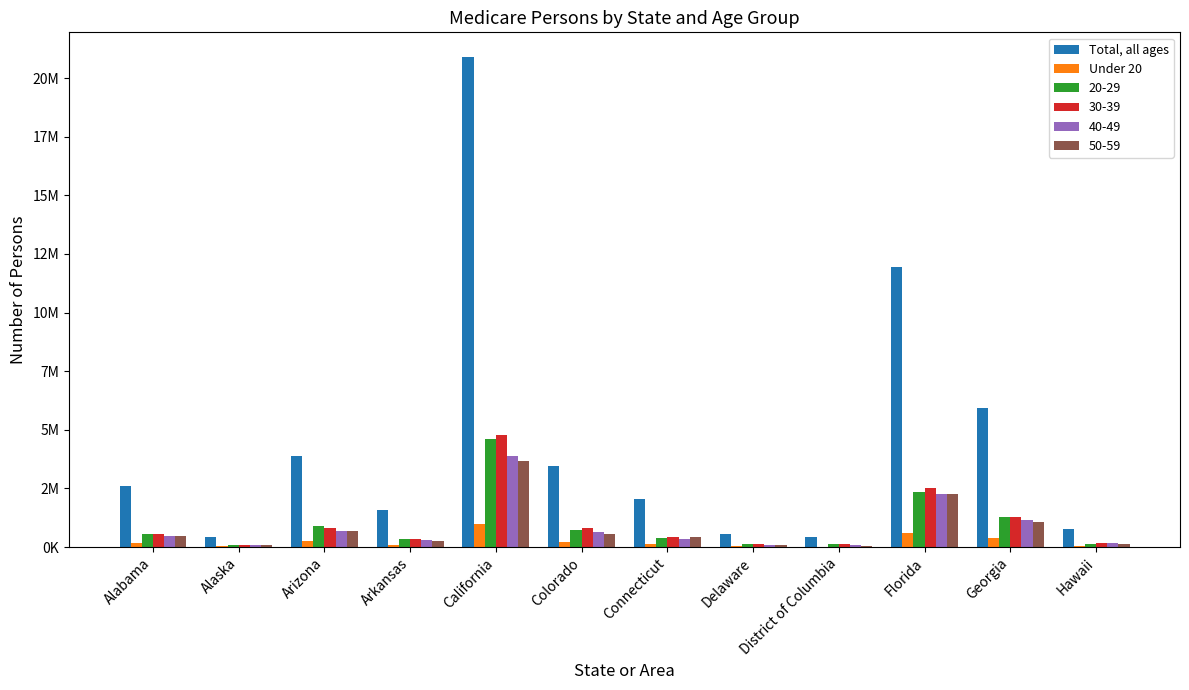

What are all the series names shown in the legend?

Total, all ages, Under 20, 20-29, 30-39, 40-49, 50-59